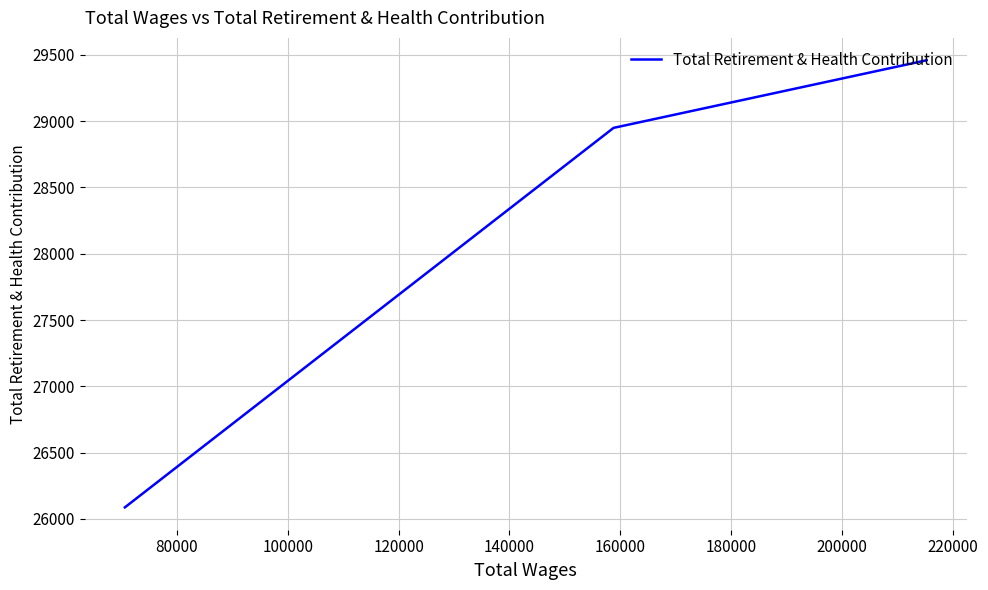

What is the minimum value shown in the chart?

26087